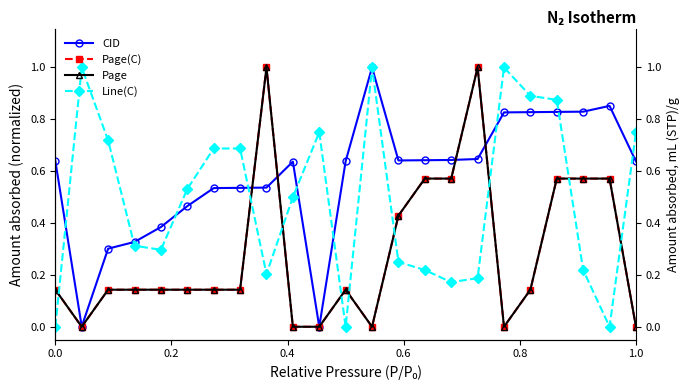

What is the average value of the CID series?

0.6